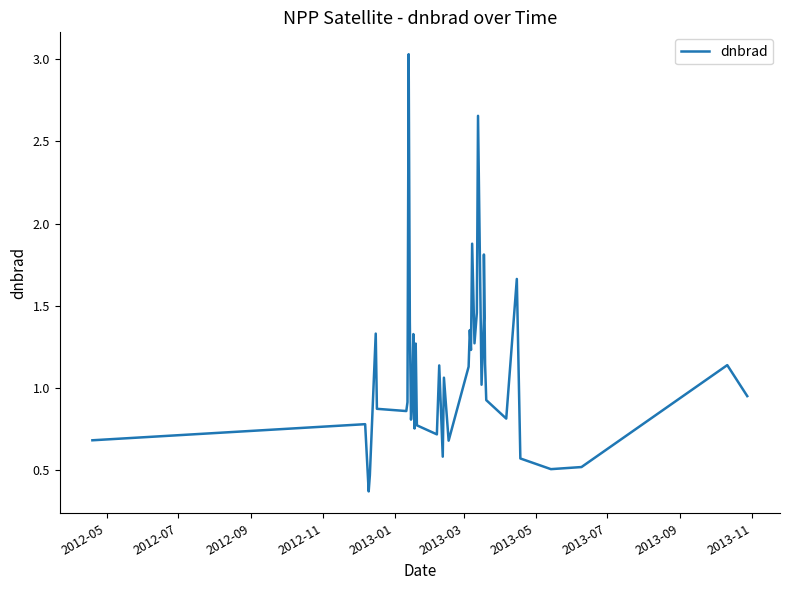

Reading left to right, list all the values displayed in this chart.

0.7	0.8	0.4	0.5	1.3	0.9	0.9	0.9	3.0	1.4	0.8	0.9	1.3	0.8	1.3	0.8	0.7	1.1	0.6	1.1	0.7	1.1	1.4	1.2	1.9	1.3	1.5	2.7	1.0	1.4	1.8	1.1	0.9	0.8	1.7	0.6	0.5	0.5	1.1	1.0